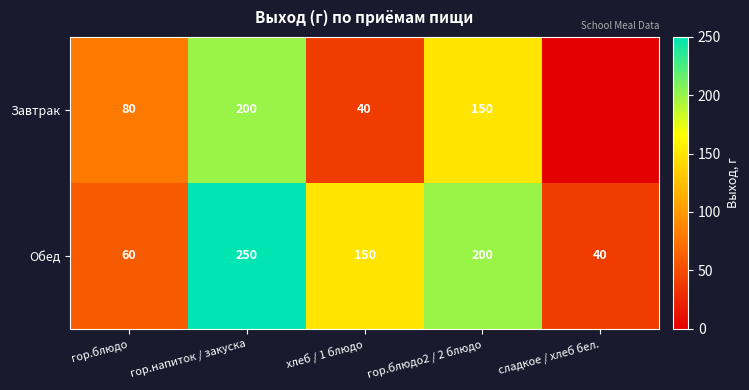

What is the difference between the highest and lowest values at сладкое / хлеб бел.?

40